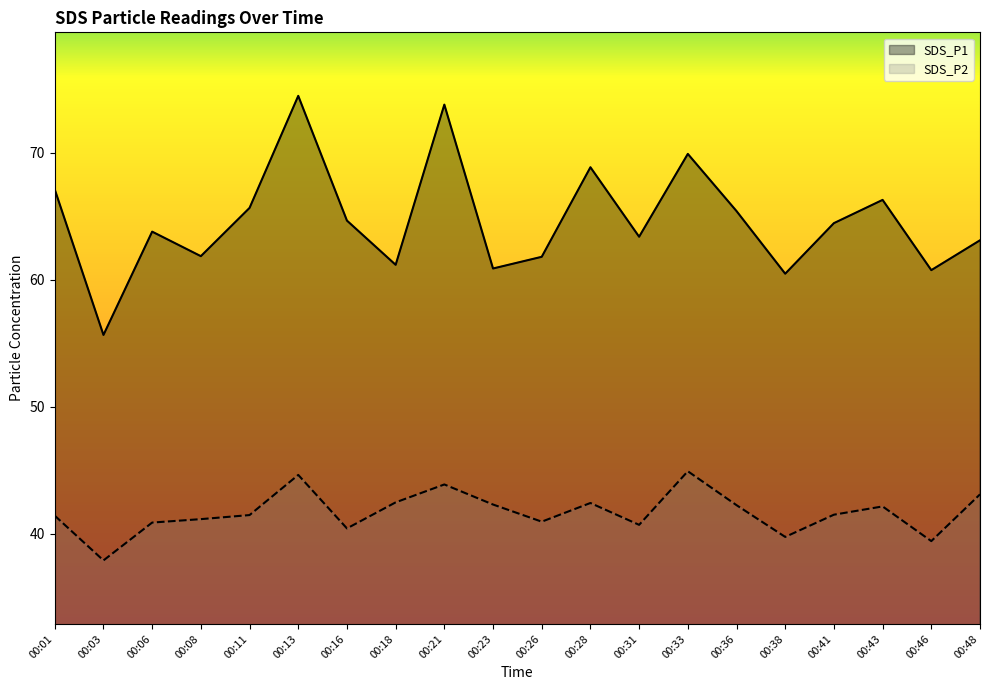

What is the maximum value for SDS_P1?

74.5